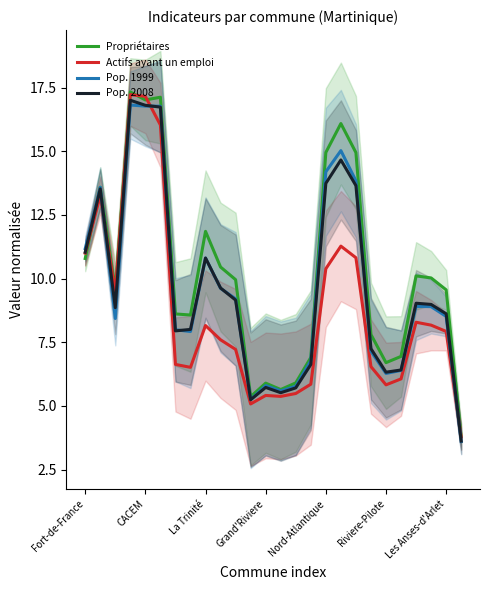

Is it true that Actifs ayant un emploi equals 5.9 at 15?

True